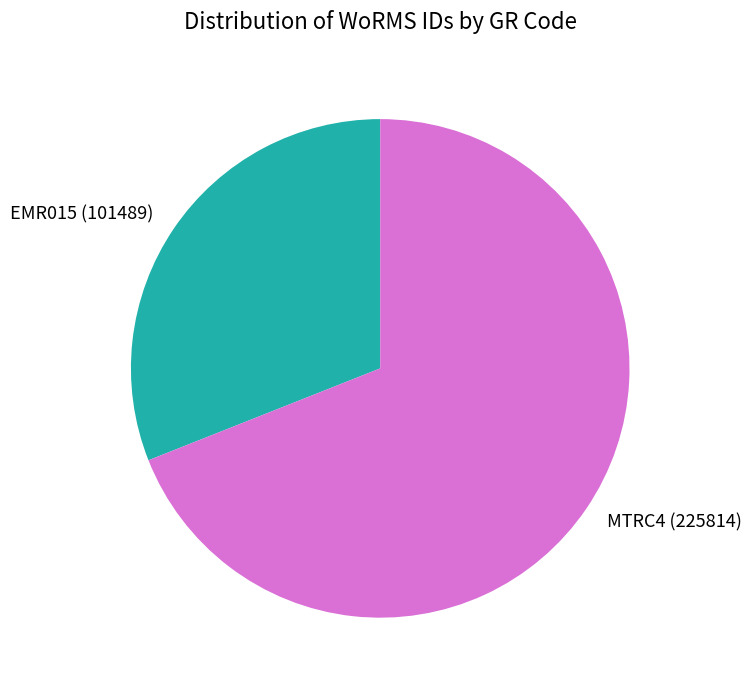

Do MTRC4 (225814) and EMR015 (101489) together represent more than half of the pie?

Yes